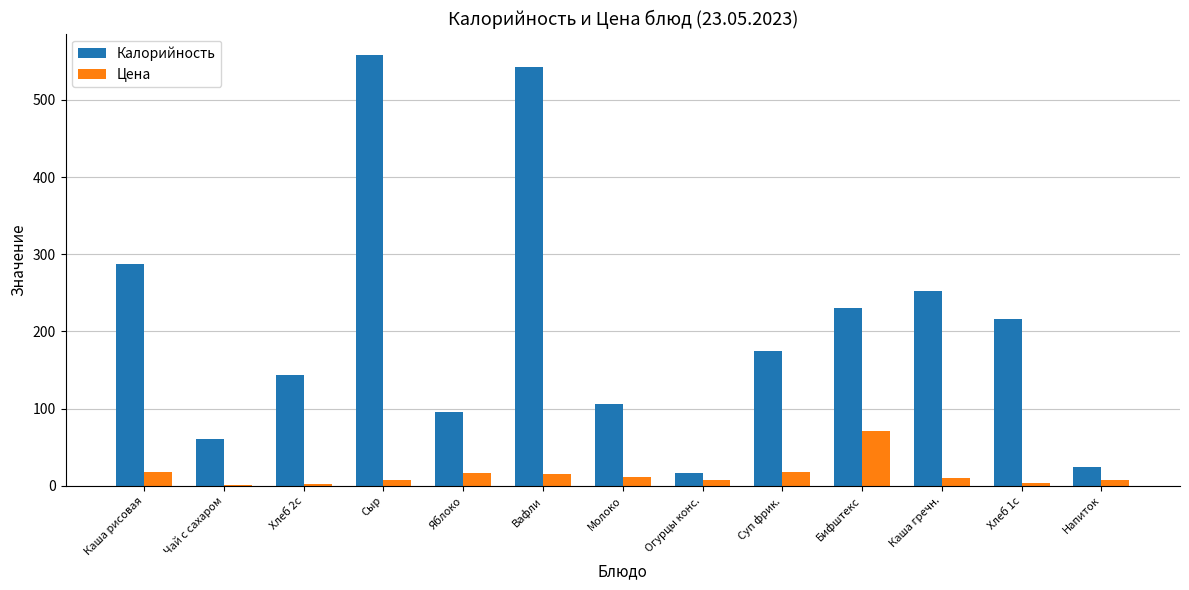

At which label is Калорийность closest to 287?

Каша рисовая